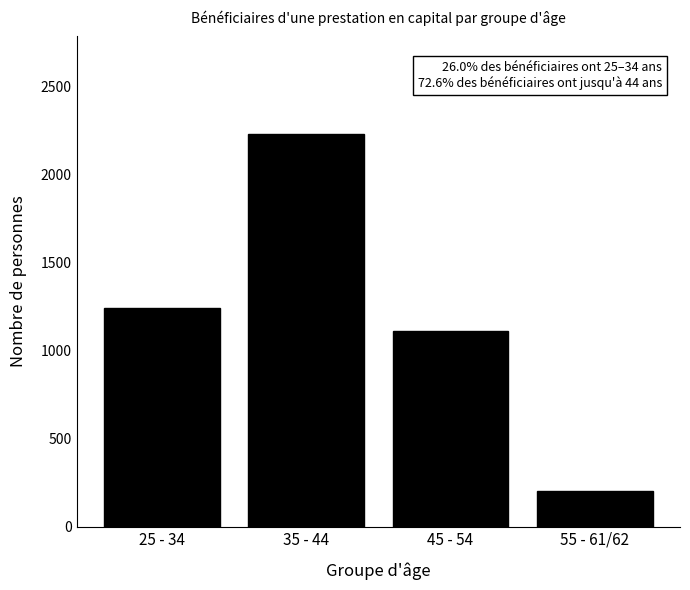

Reading left to right, what are all the values shown in this chart?

1242	2228	1111	201